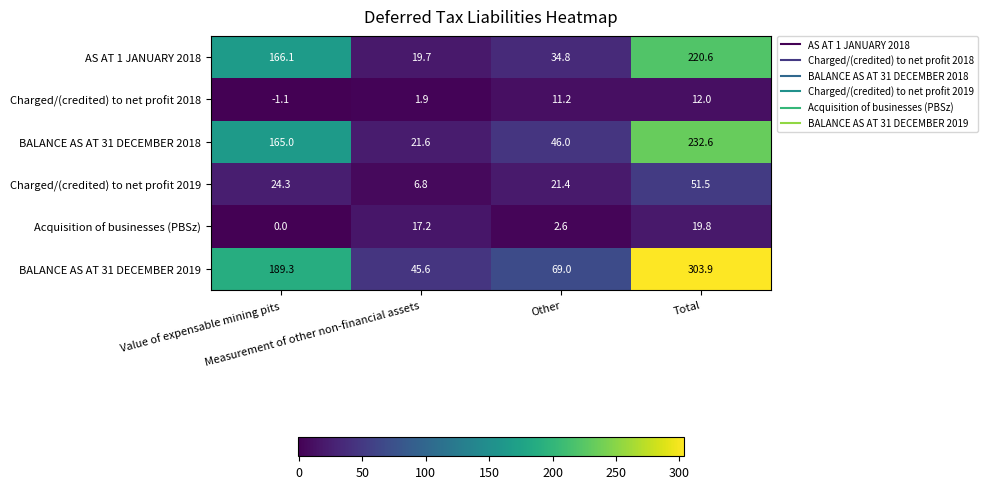

Which series has the largest range (max minus min)?

BALANCE AS AT 31 DECEMBER 2019